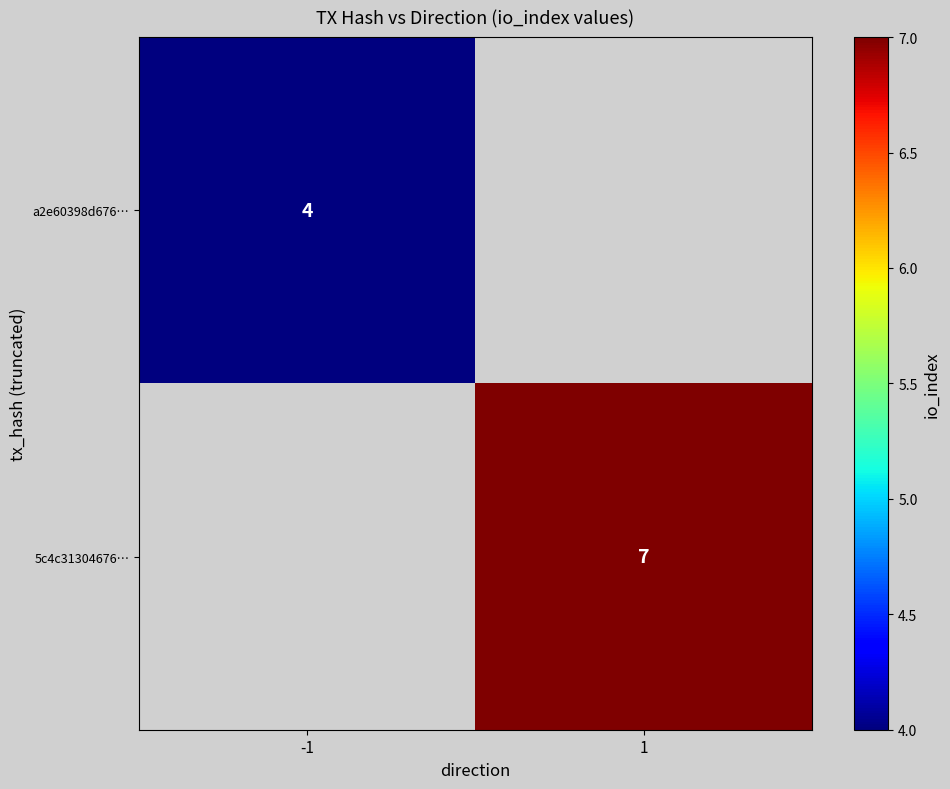

The value of 5c4c31304676… at 1 is 11. True or false?

False